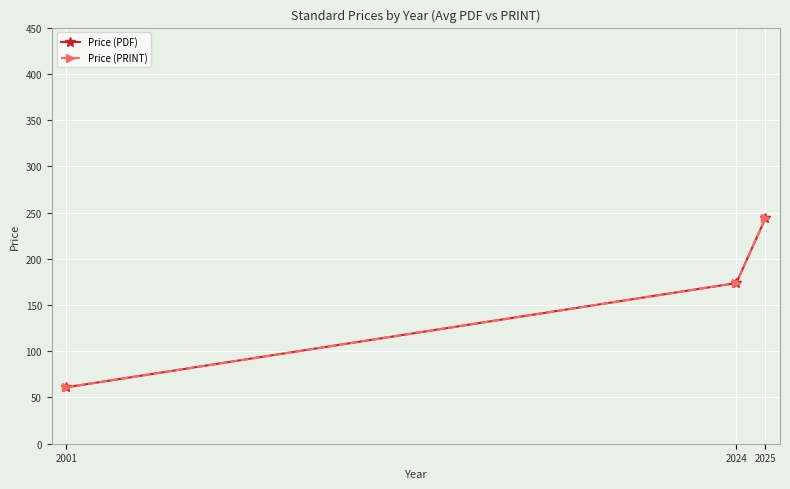

What is the total value across all series at 2001?

122.0